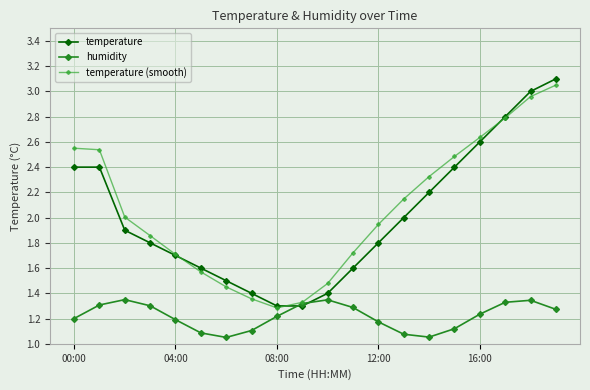

True or false: humidity and temperature (smooth) intersect in this chart.

False